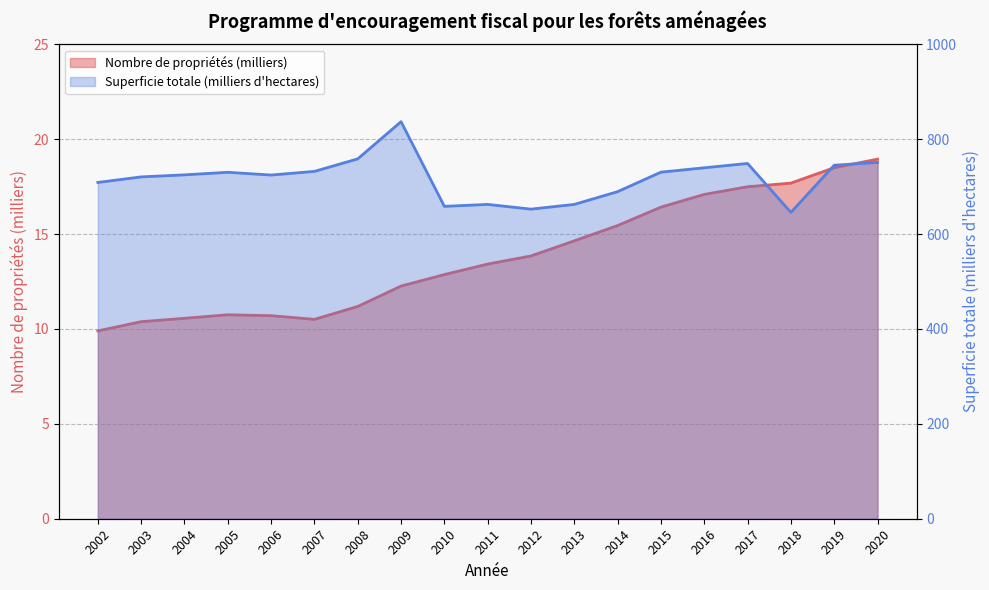

True or false: Superficie totale (milliers d'hectares) and Nombre de propriétés (milliers) intersect in this chart.

False